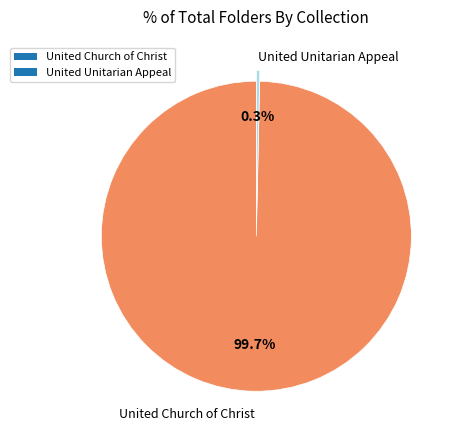

What is the majority slice?

United Church of Christ